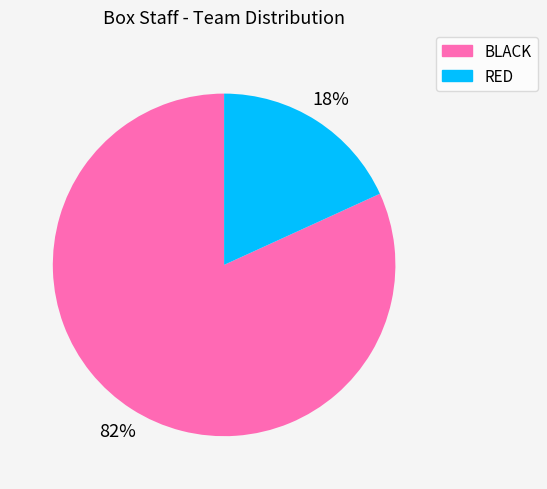

Do BLACK and RED together represent more than half of the pie?

Yes